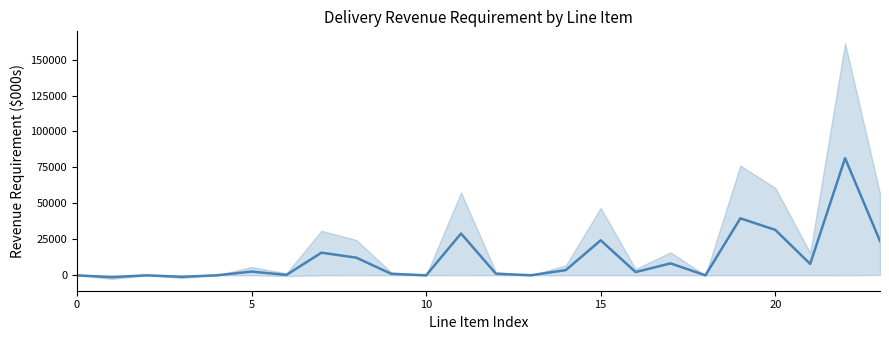

How many points are higher than both their immediate neighbors (excluding endpoints)?

8